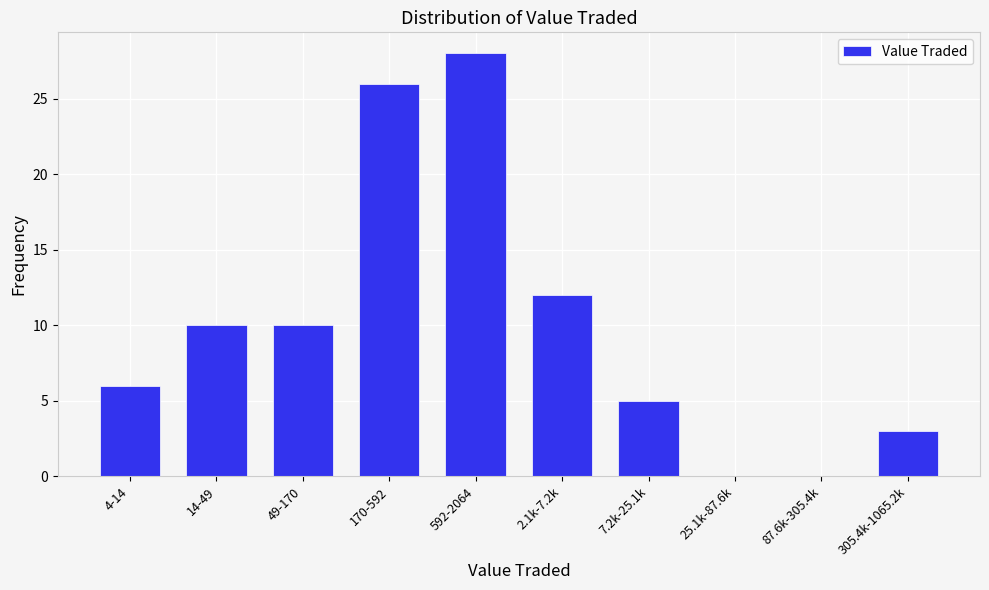

Reading left to right, extract all data points from this chart.

4-14=6	14-49=10	49-170=10	170-592=26	592-2064=28	2.1k-7.2k=12	7.2k-25.1k=5	25.1k-87.6k=0	87.6k-305.4k=0	305.4k-1065.2k=3